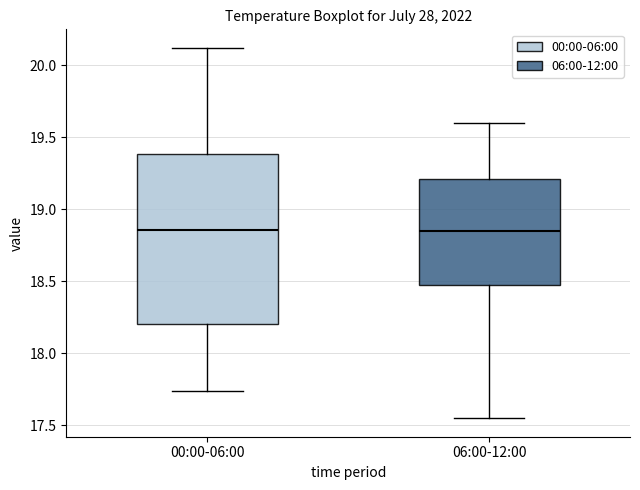

Reading left to right, read every box against the y-axis: the position of its median line, the range the box covers, and the ends of its whiskers. The values are not printed on the chart, so give them approximately, as read against the axis.

00:00-06:00: median 18.85, box 18.20 to 19.40, whiskers 17.75 to 20.10
06:00-12:00: median 18.85, box 18.50 to 19.20, whiskers 17.55 to 19.60